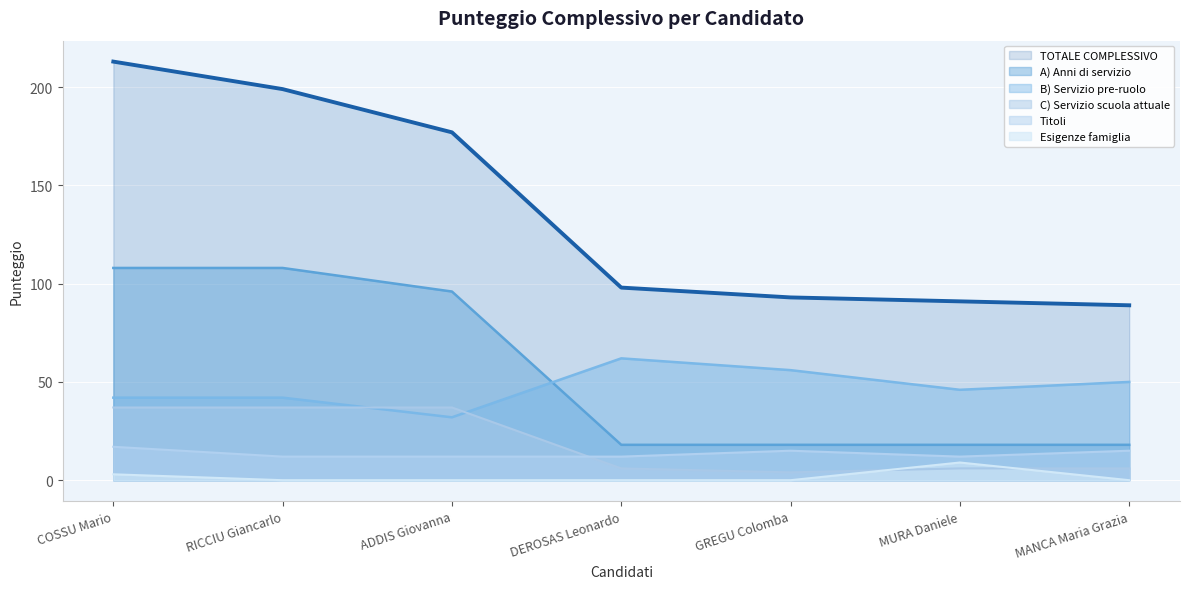

Rank the series at MURA Daniele from highest to lowest value.

TOTALE COMPLESSIVO, B) Servizio pre-ruolo, A) Anni di servizio, Titoli, Esigenze famiglia, C) Servizio scuola attuale